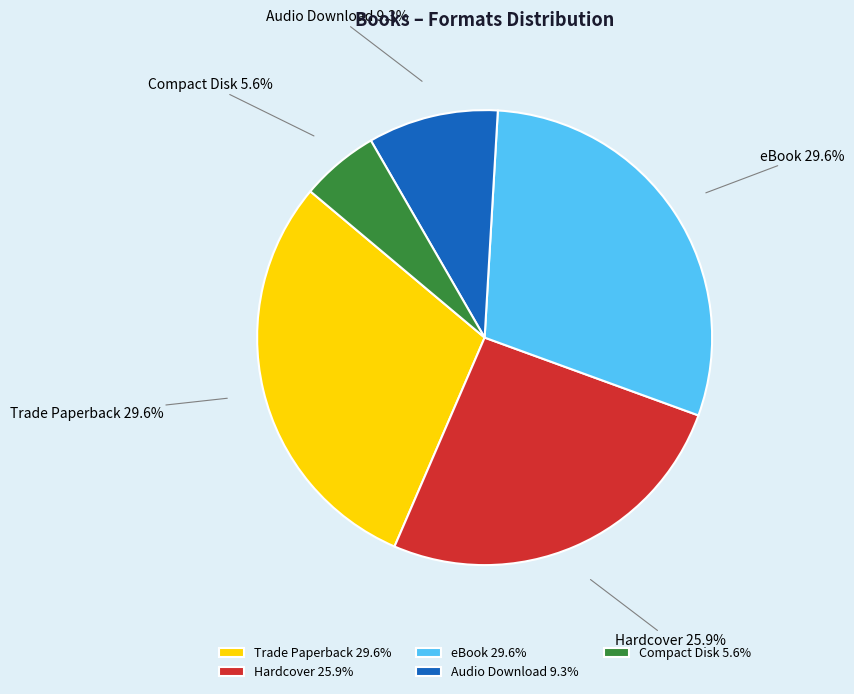

What percentage do Hardcover and Audio Download together represent?

35.2%